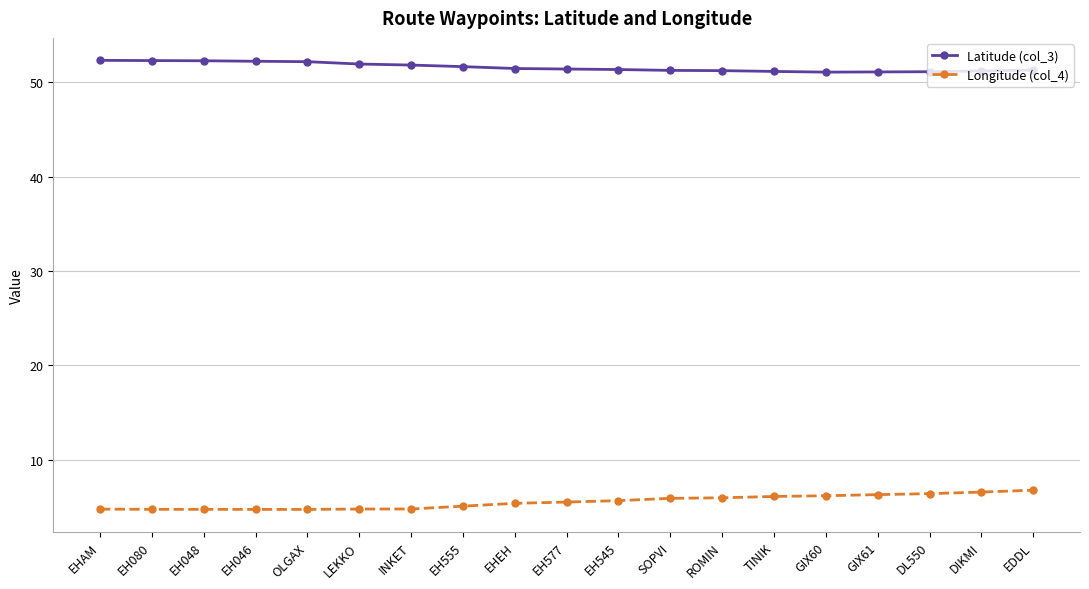

True or false: Latitude (col_3) and Longitude (col_4) cross at least once.

False